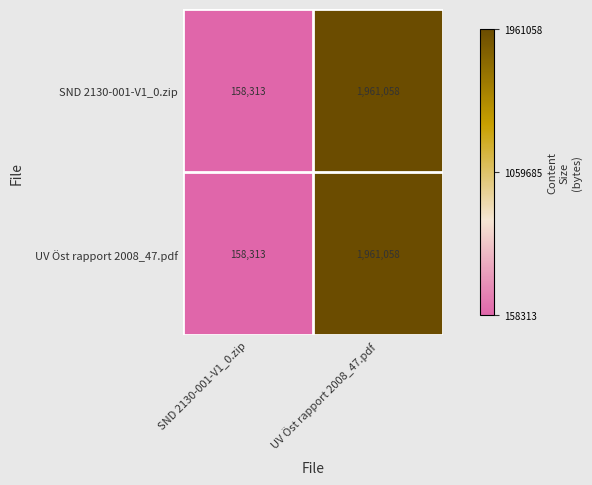

At which category is the sum across all series the highest?

UV Öst rapport 2008_47.pdf